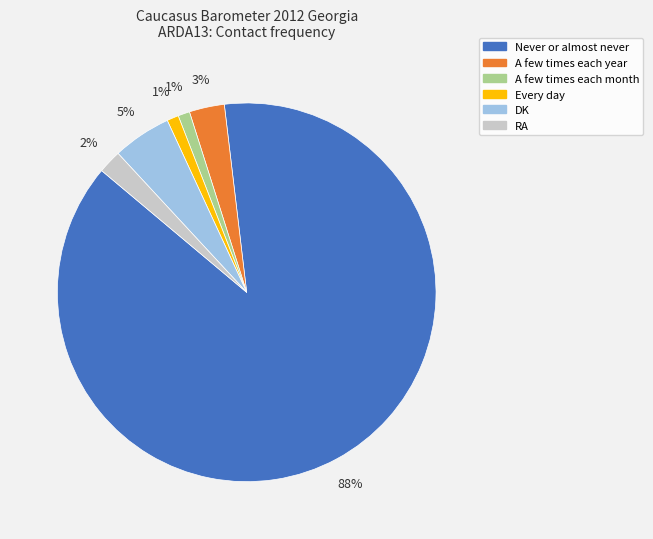

To the nearest percent, what is the average slice percentage?

17%